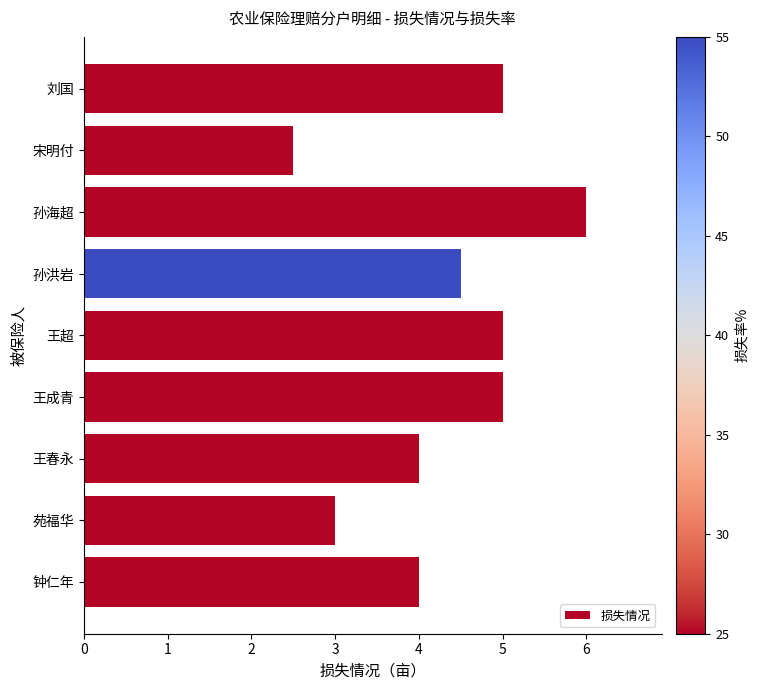

What is the greatest value displayed?

6.0